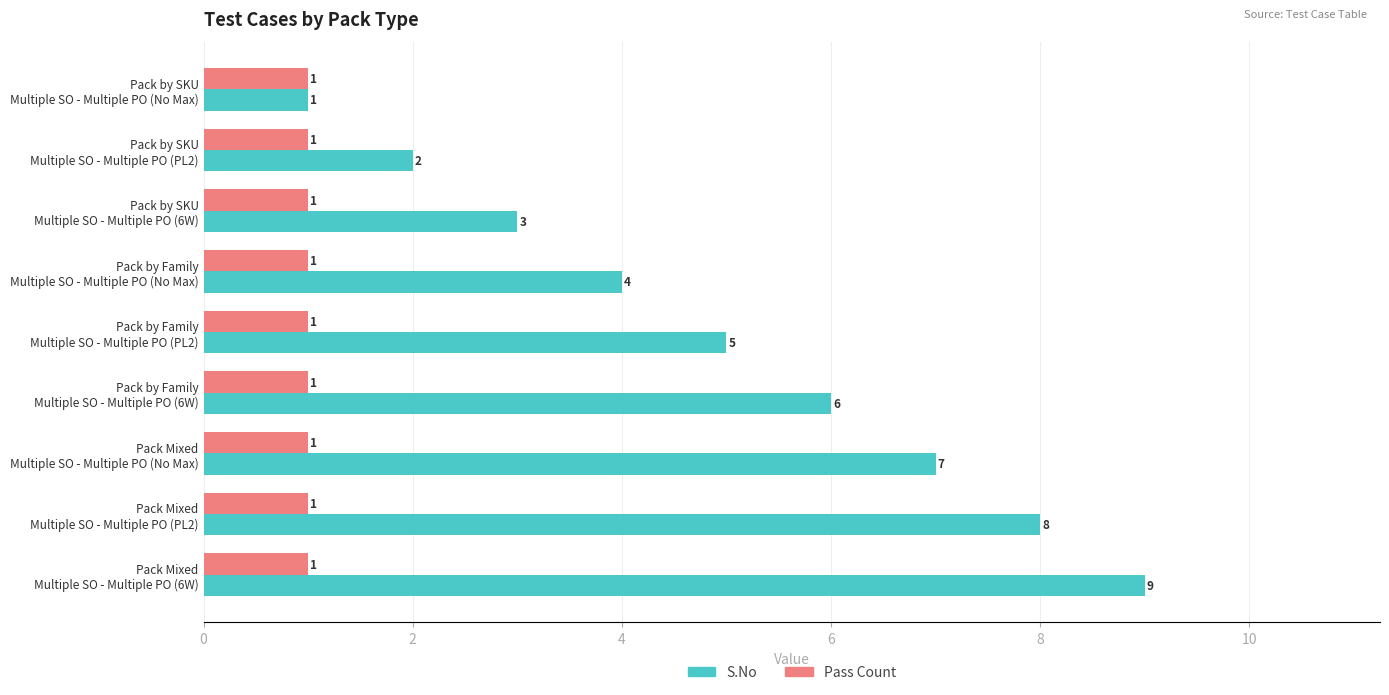

What is the sum of all Pass Count values?

9